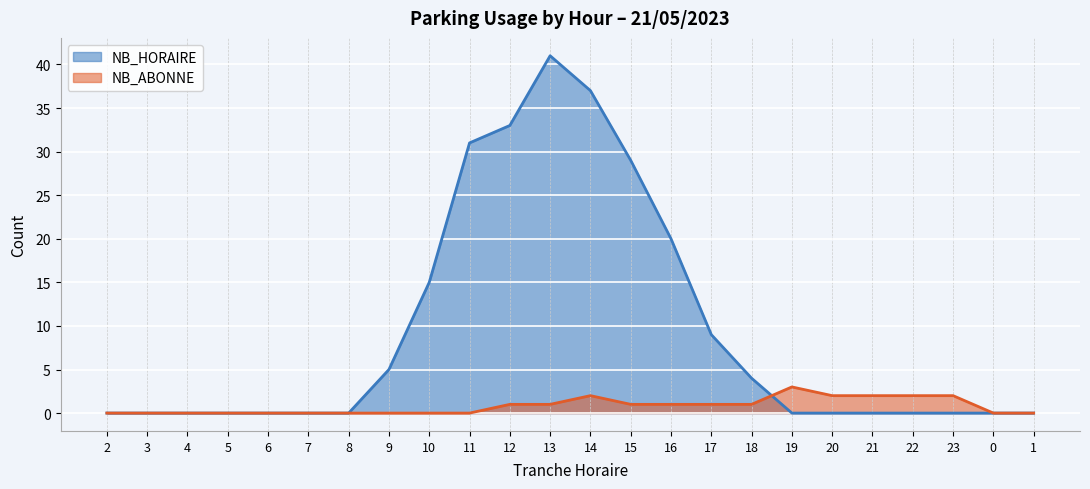

How many lines are shown in the chart?

2